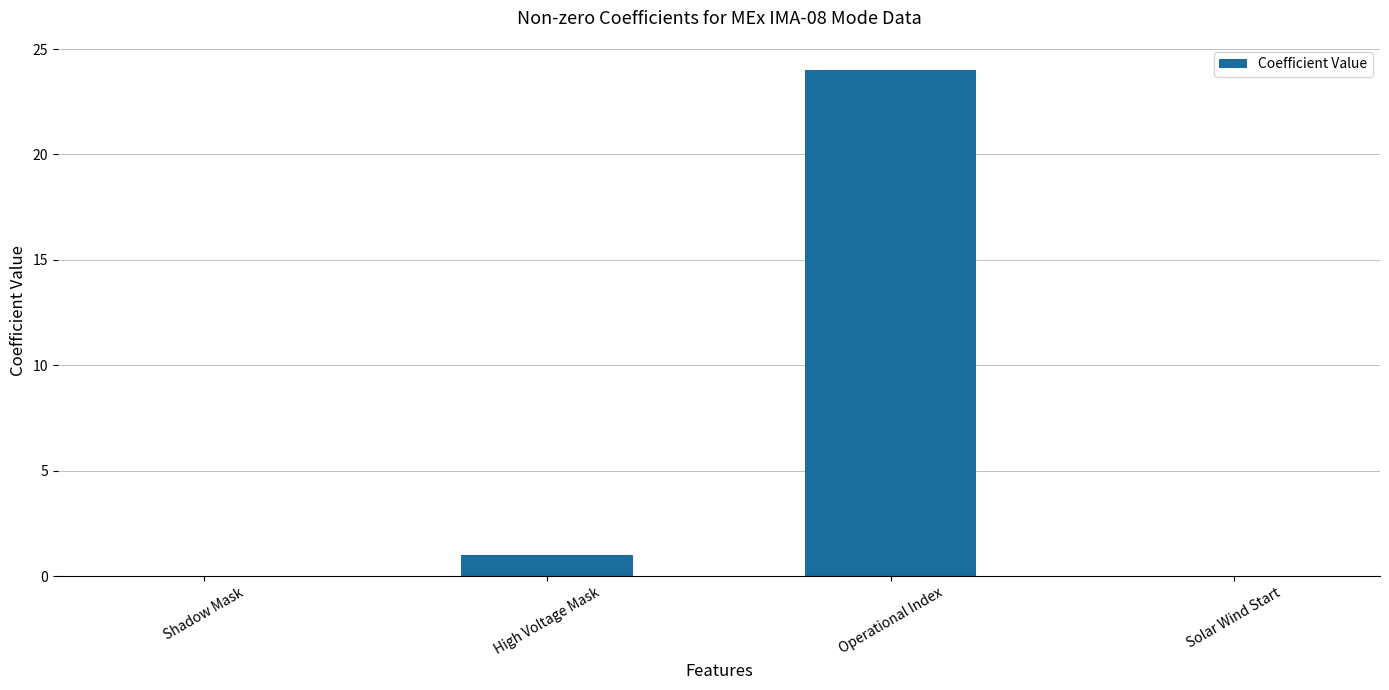

The chart shows a value of 0 at Shadow Mask. True or false?

True